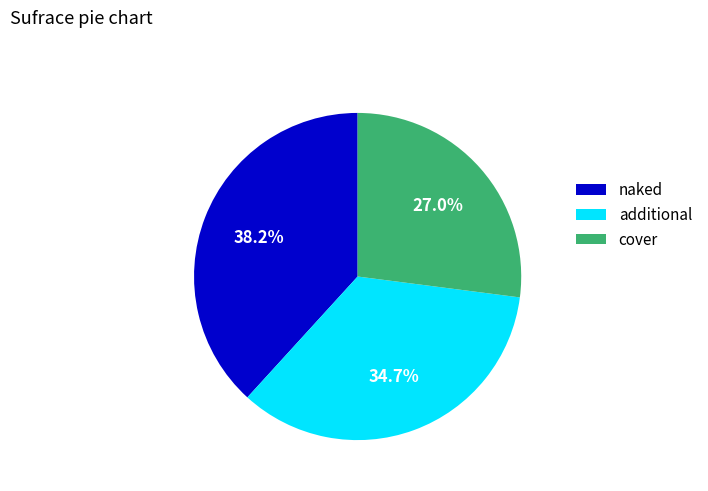

Is naked the majority of the pie?

No